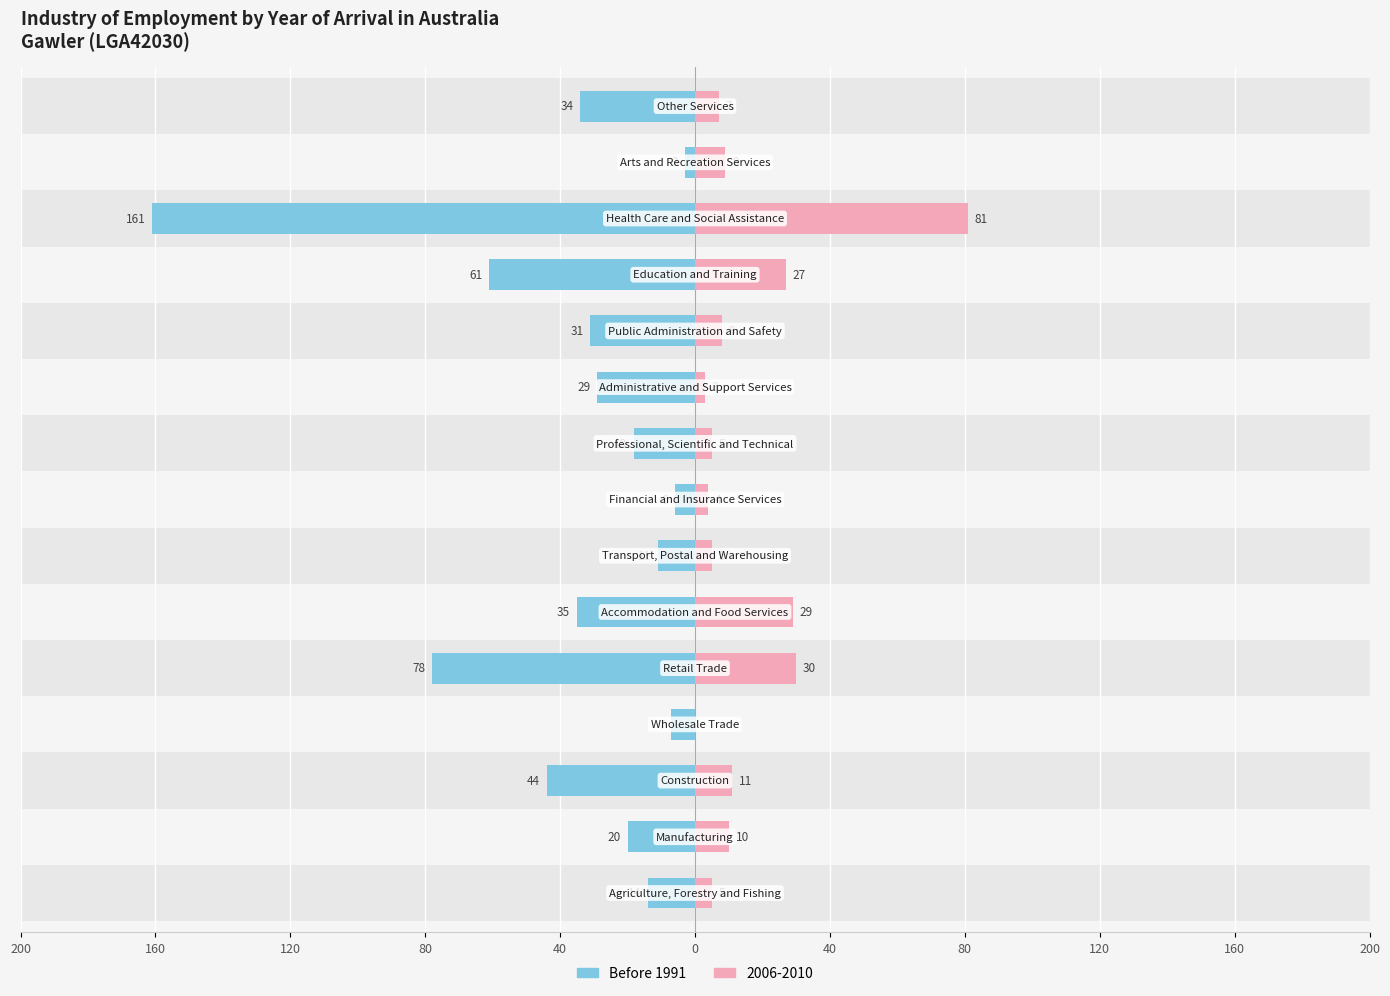

What is the difference between the maximum and minimum values?

158